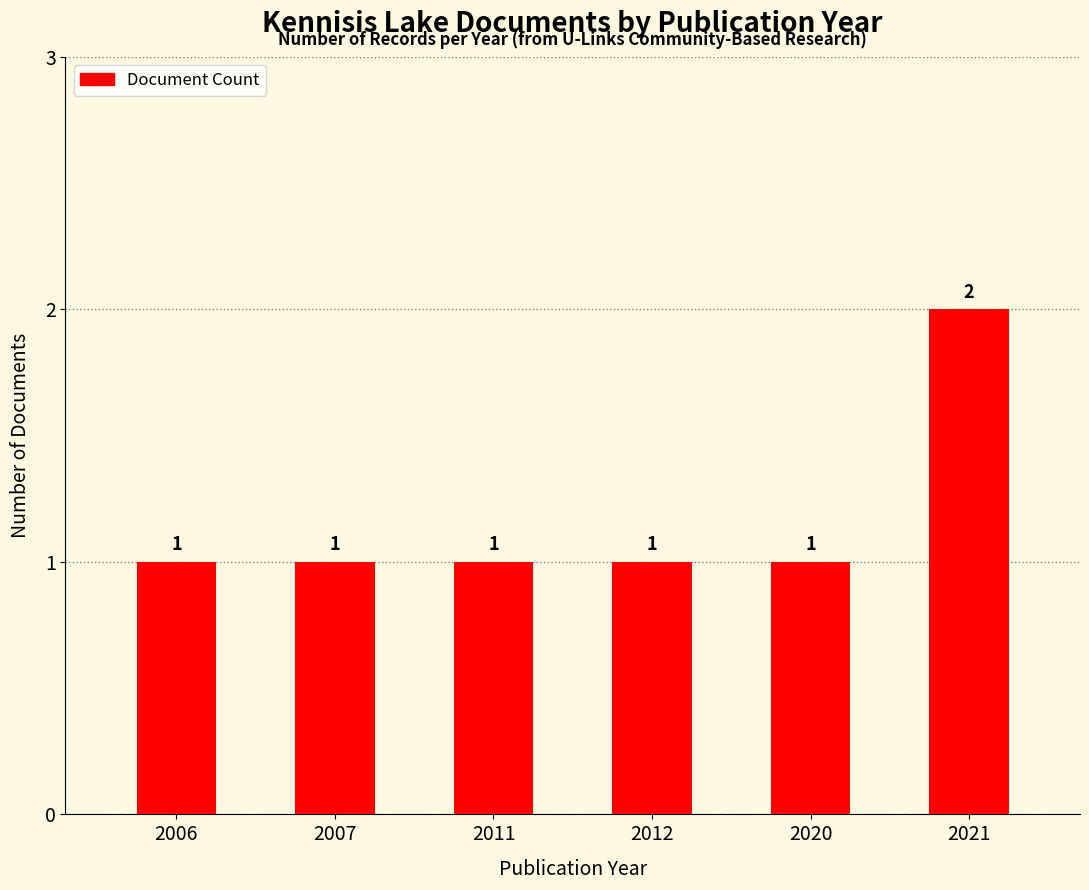

What is the maximum value shown in the chart?

2